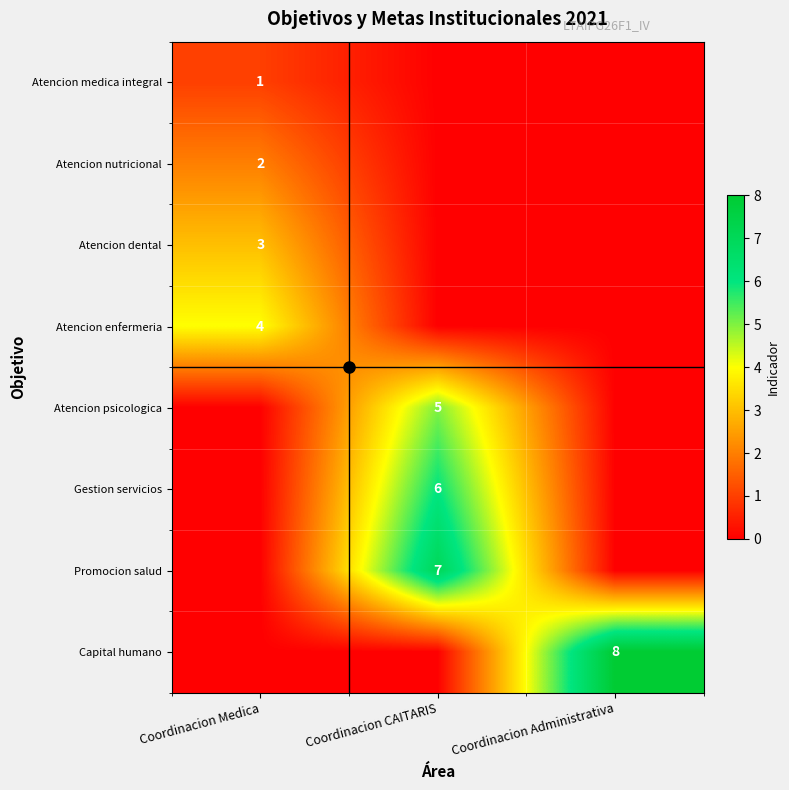

Which label corresponds to the smallest value in the chart?

Coordinacion CAITARIS